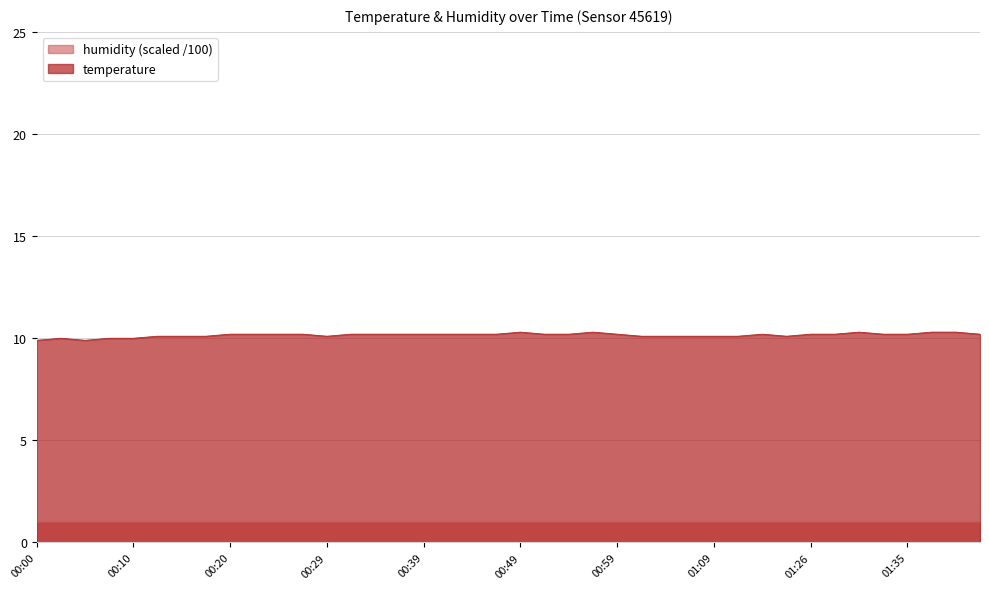

Where is the first local maximum?

00:03